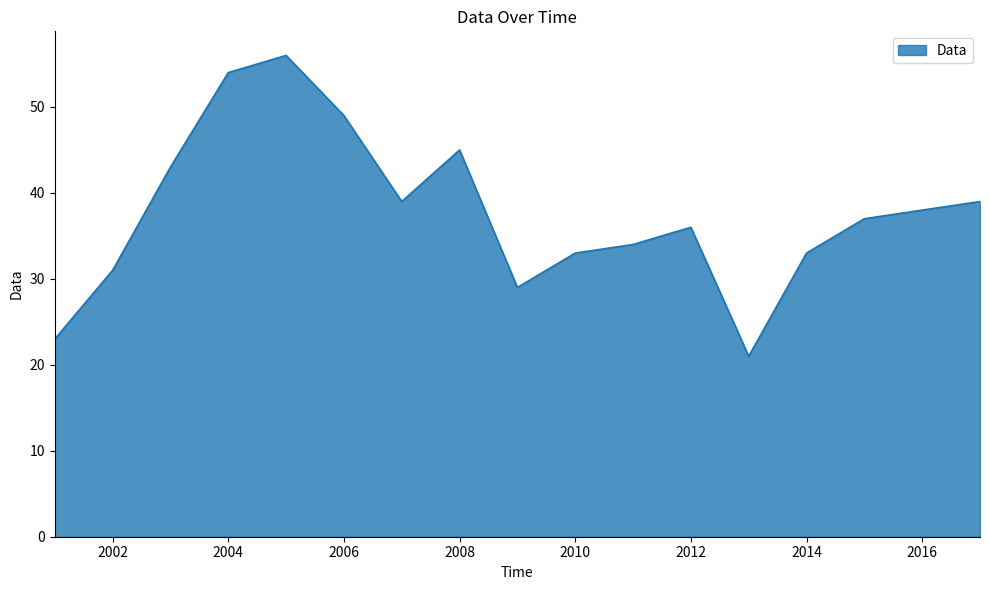

How many values are below 37?

8